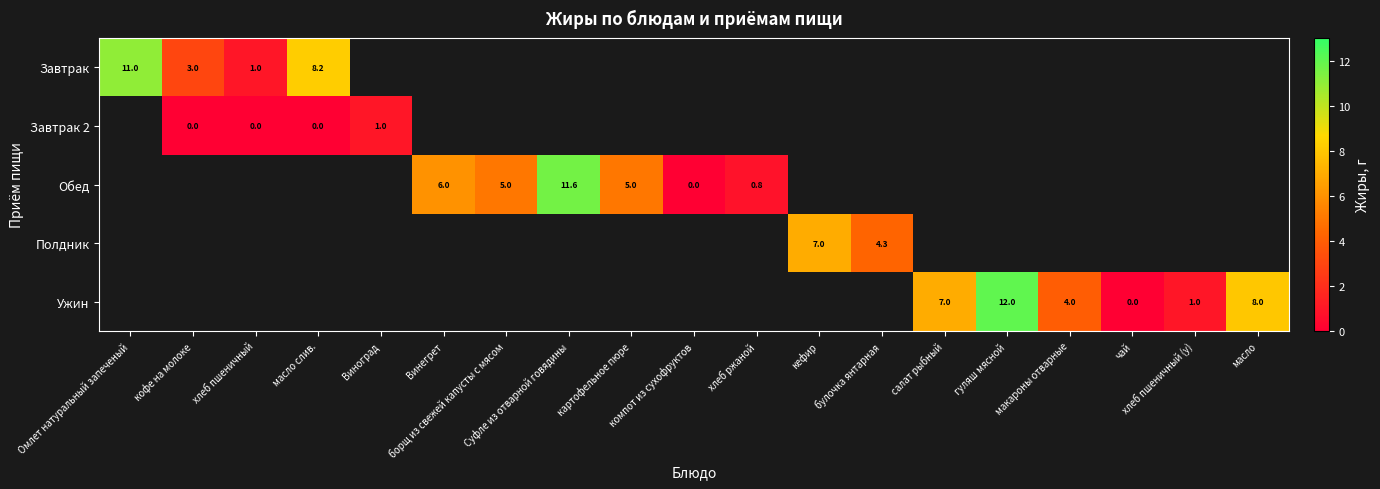

How many distinct data groups are displayed?

5